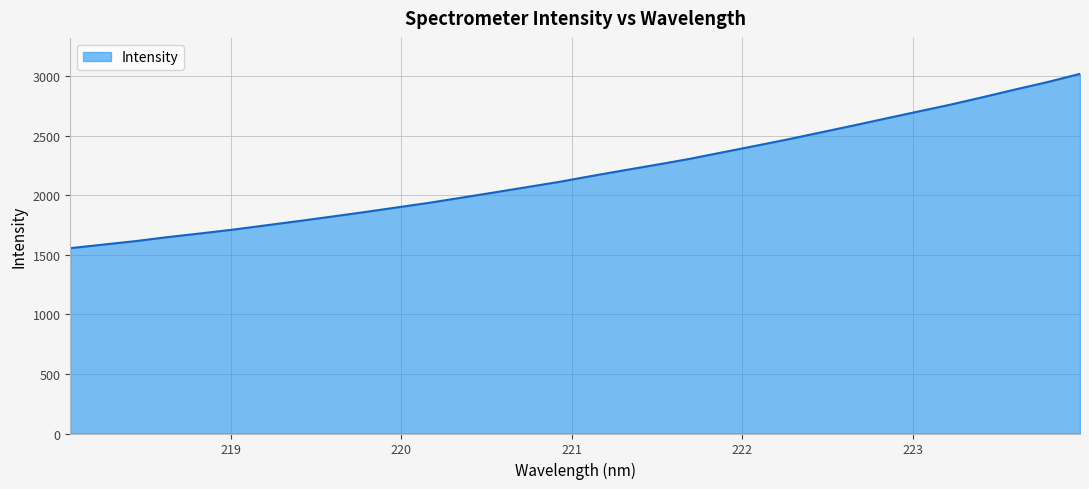

What is the greatest value displayed?

3019.6